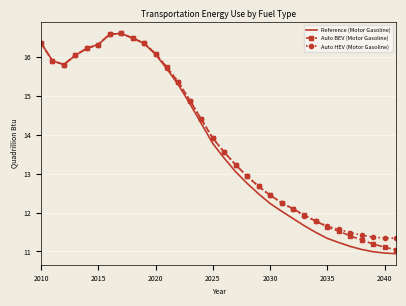

What is the smallest value displayed?

10.9